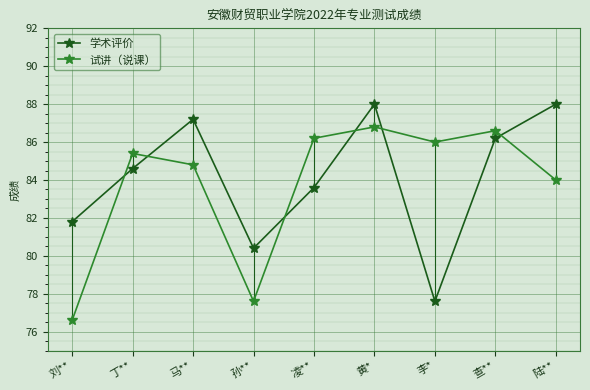

What is the difference between the maximum and second lowest values in the 试讲（说课） series?

9.2